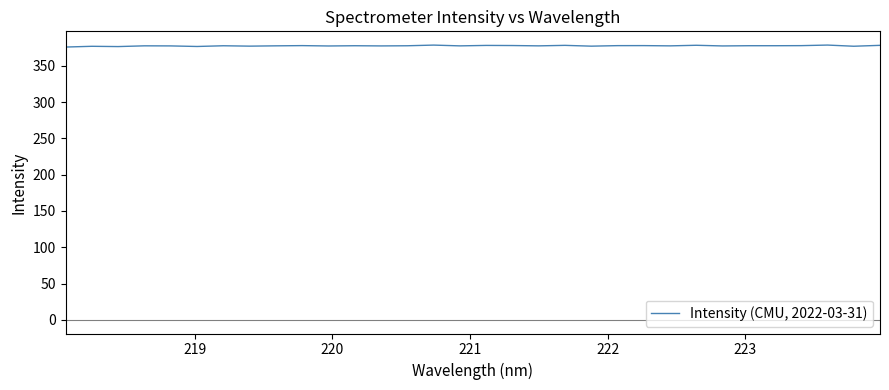

What is the minimum value shown in the chart?

376.0